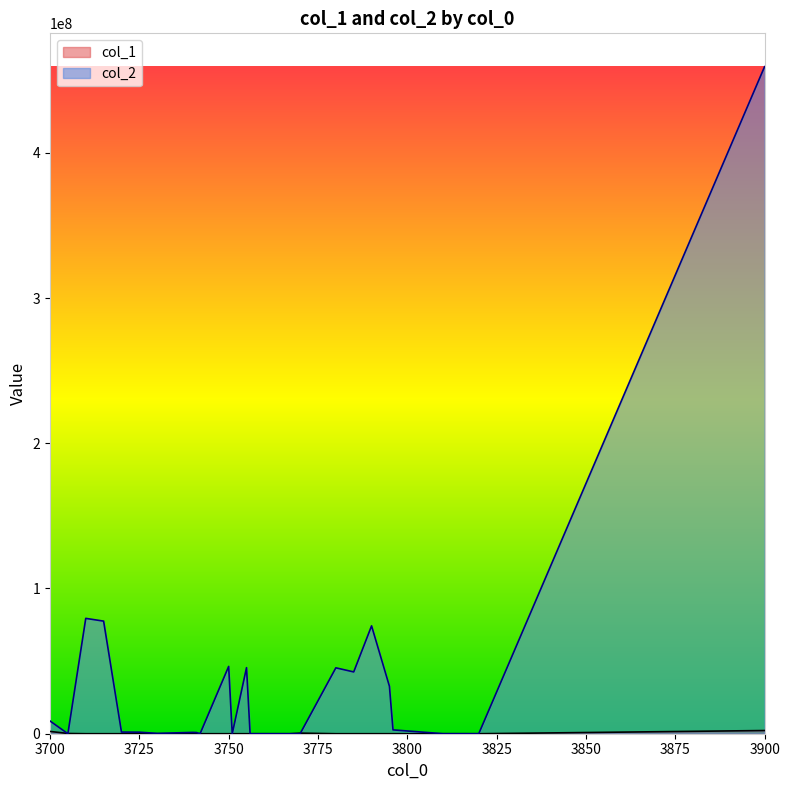

True or false: col_2 has a value of 0 at 3766.

True